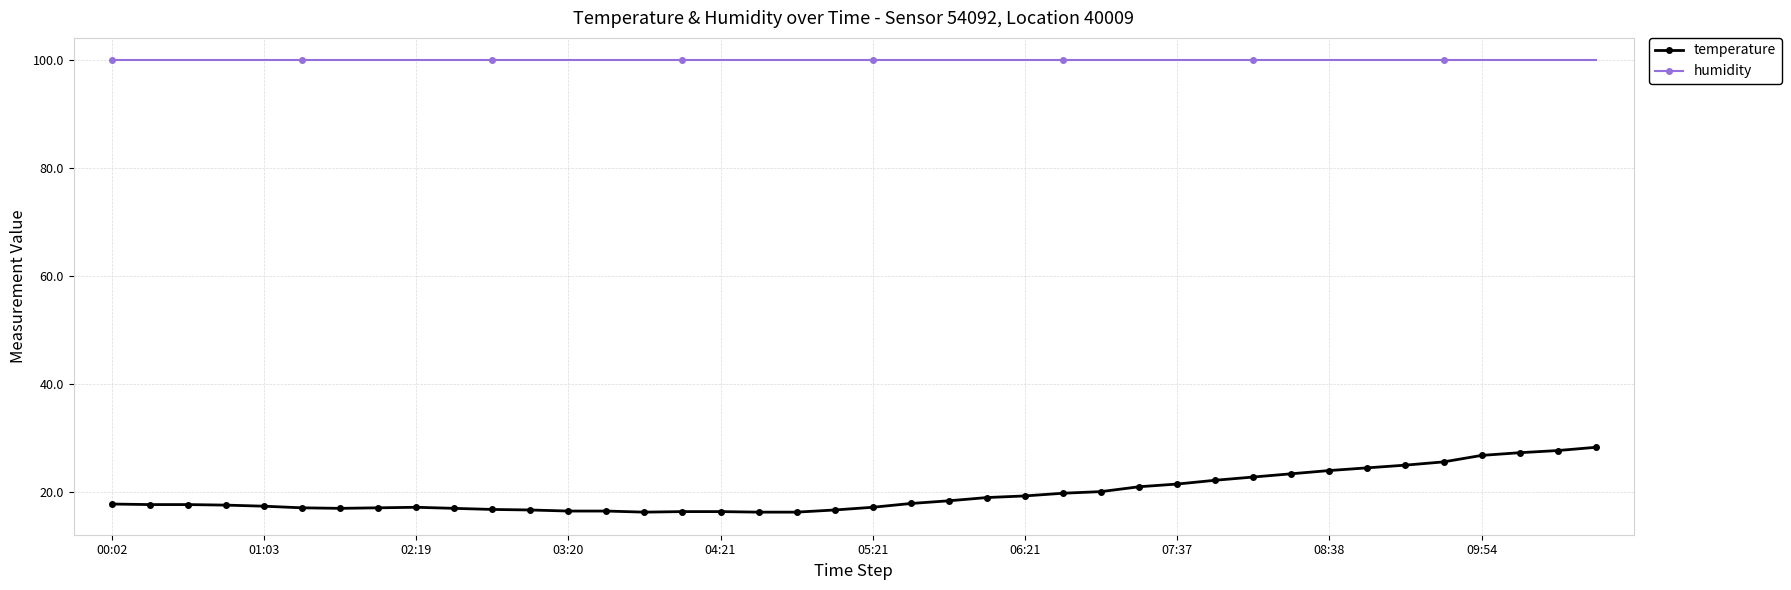

What is the difference between the second highest and second lowest values in the temperature series?

11.4